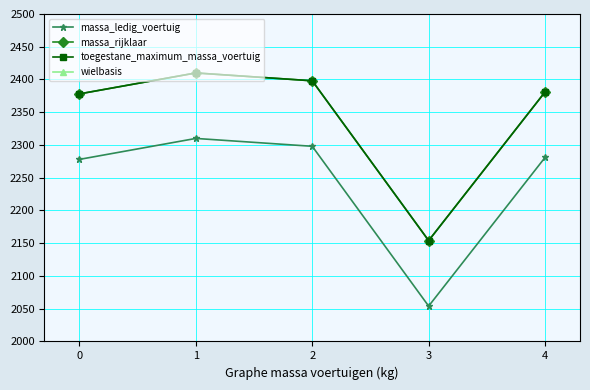

True or false: massa_ledig_voertuig has more than 0 points higher than both neighbors.

True